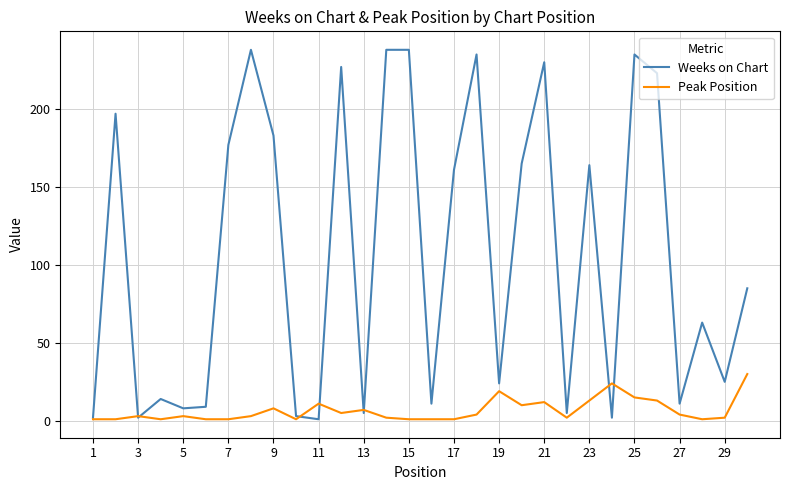

Which series has the widest spread of values?

Weeks on Chart